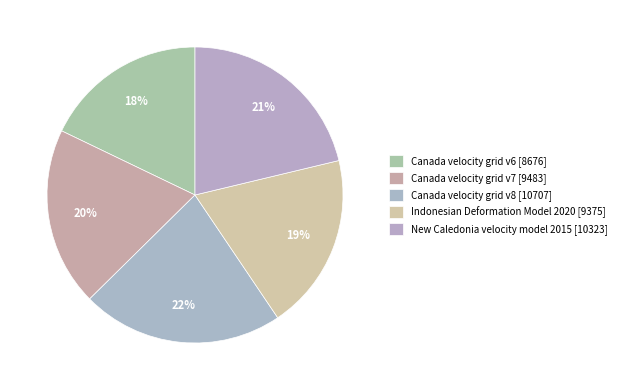

Does Canada velocity grid v8 represent more than half of the total?

No